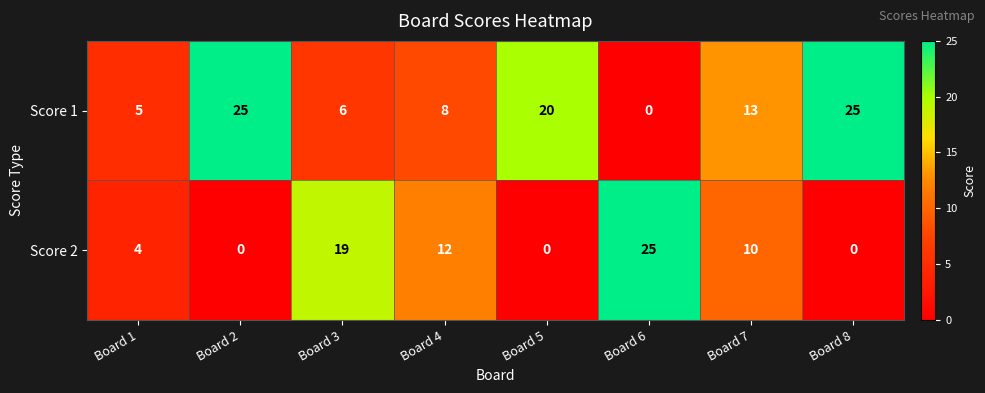

Reading right to left, extract all data points from this chart.

Score 1: Board 8=25	Board 7=13	Board 6=0	Board 5=20	Board 4=8	Board 3=6	Board 2=25	Board 1=5
Score 2: Board 8=0	Board 7=10	Board 6=25	Board 5=0	Board 4=12	Board 3=19	Board 2=0	Board 1=4